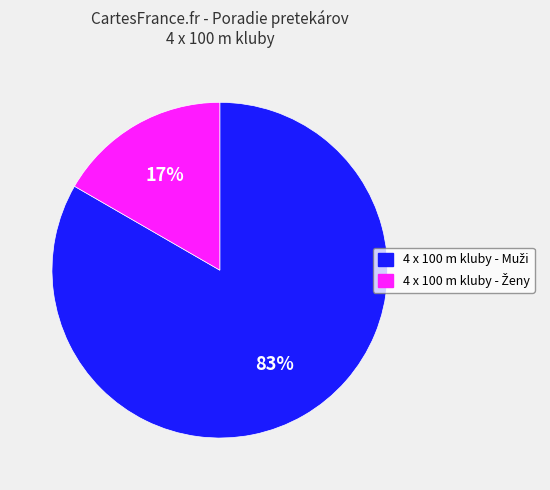

Is there any slice that represents more than half of the pie?

Yes